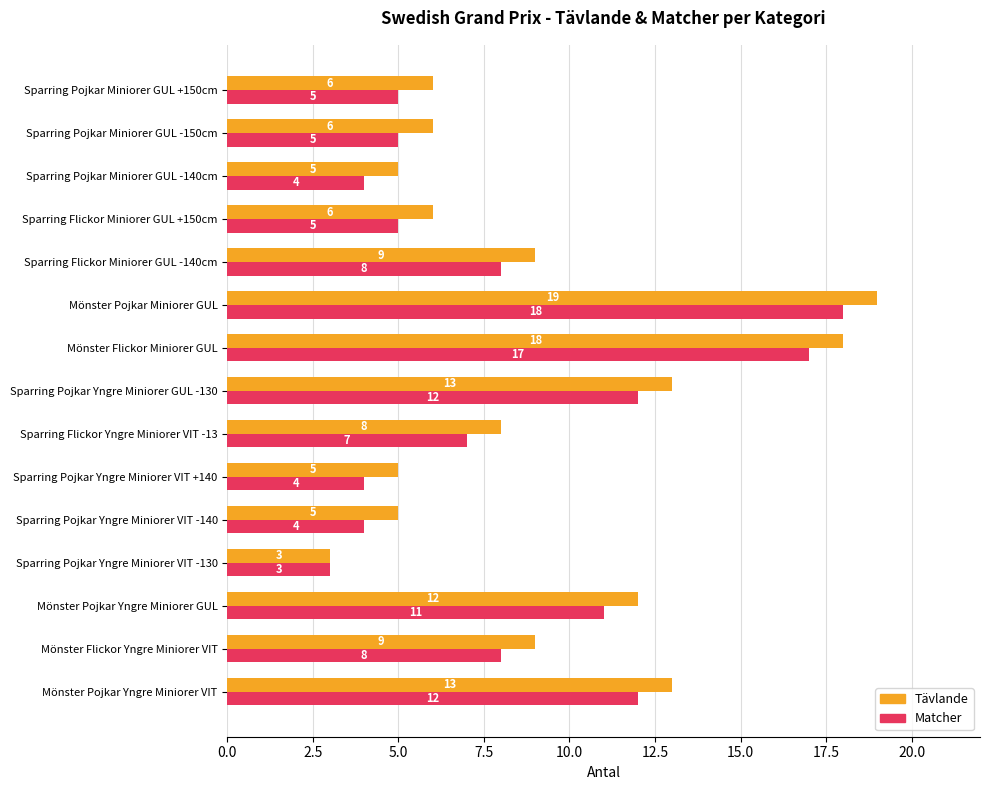

What is the total value across all series at Sparring Pojkar Yngre Miniorer GUL -130?

25